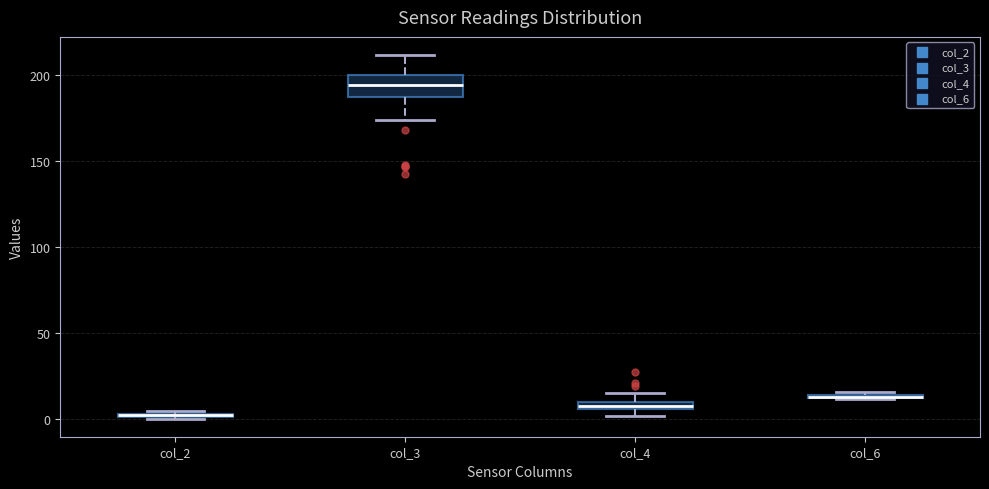

Where is the upper edge of the box for col_6 on the y-axis? The values are not printed on the chart, so give them approximately, as read against the axis.

15